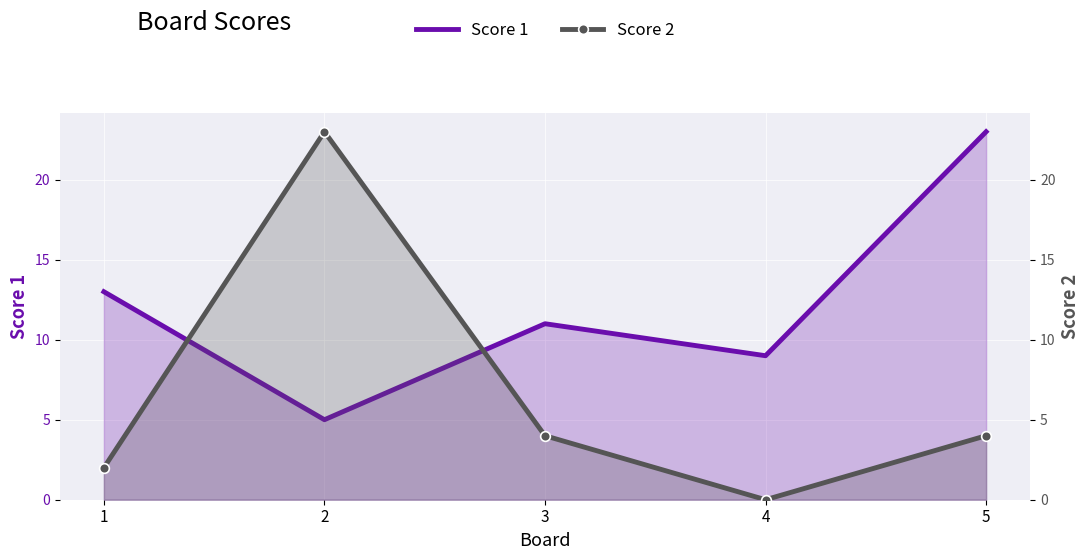

List the series in order of their peak value, highest first.

Score 1, Score 2